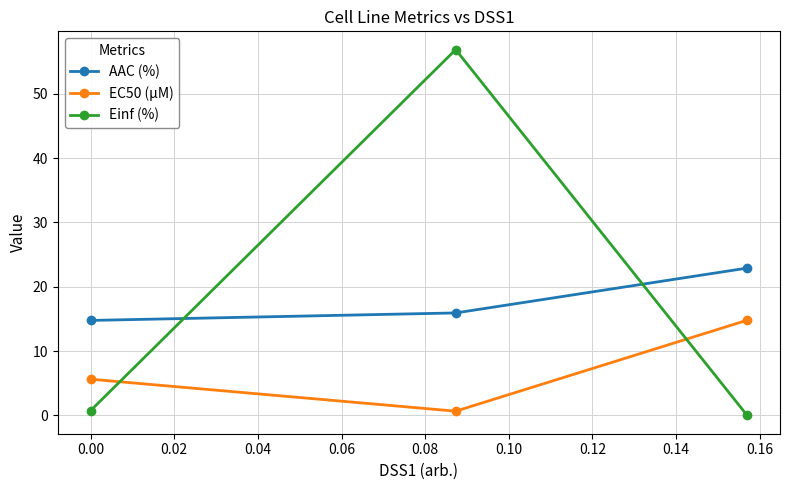

How many lines are shown in the chart?

3